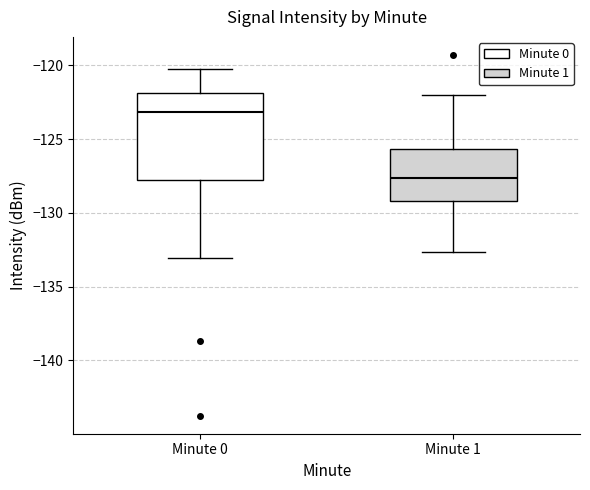

Reading left to right, transcribe this box plot: for each box, give where its median line is, the range the box spans, and where its two whiskers end, as read against the y-axis. The values are not printed on the chart, so give them approximately, as read against the axis.

Minute 0: median -123.0, box -127.5 to -122.0, whiskers -133.0 to -120.5
Minute 1: median -127.5, box -129.0 to -125.5, whiskers -132.5 to -122.0